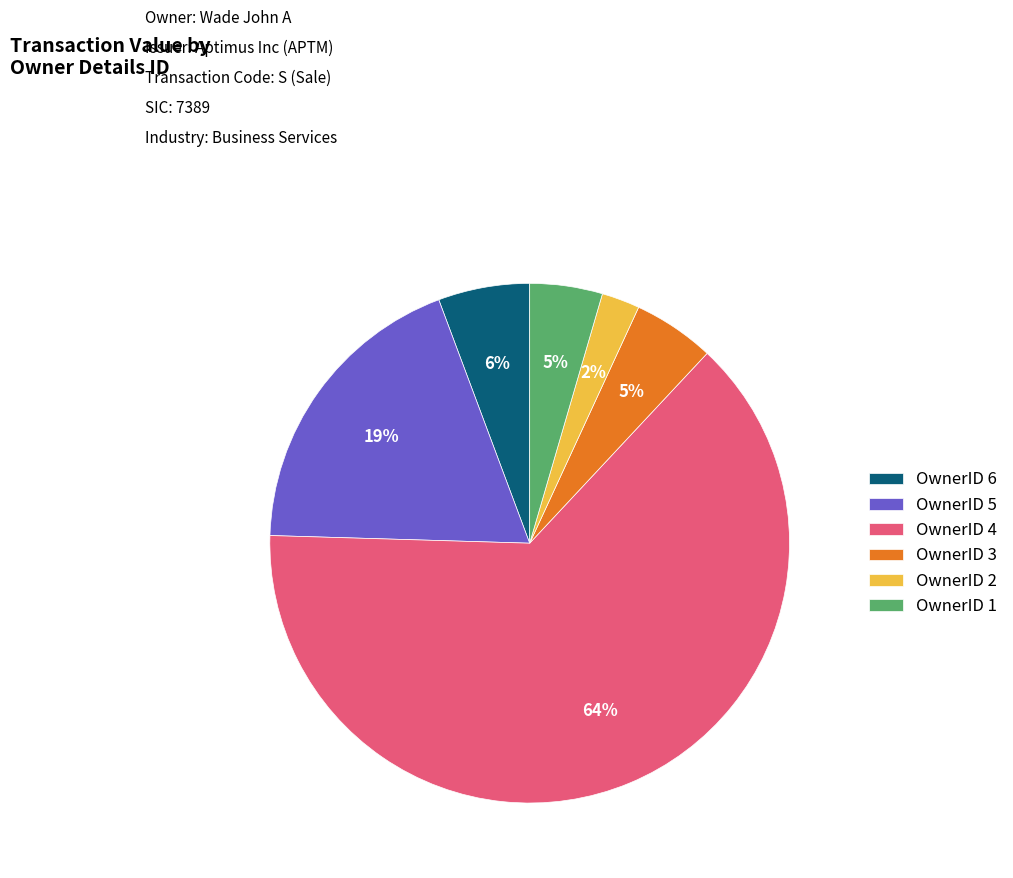

Do OwnerID 5 and OwnerID 3 together represent more than half of the pie?

No